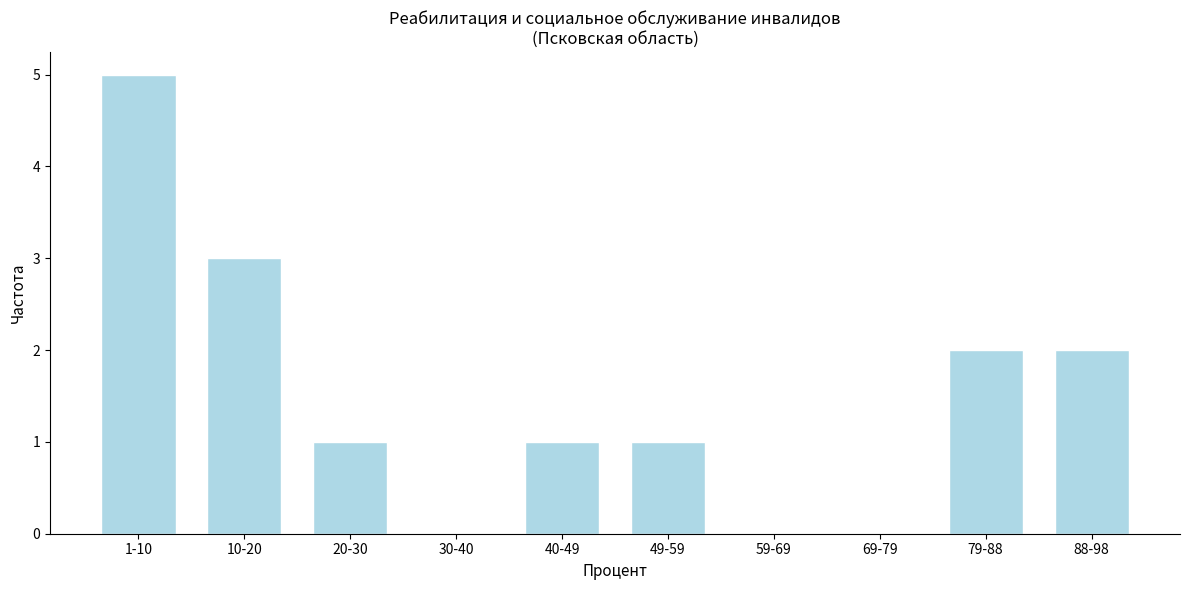

Reading left to right, list all the values displayed in this chart.

1-10=5	10-20=3	20-30=1	30-40=0	40-49=1	49-59=1	59-69=0	69-79=0	79-88=2	88-98=2